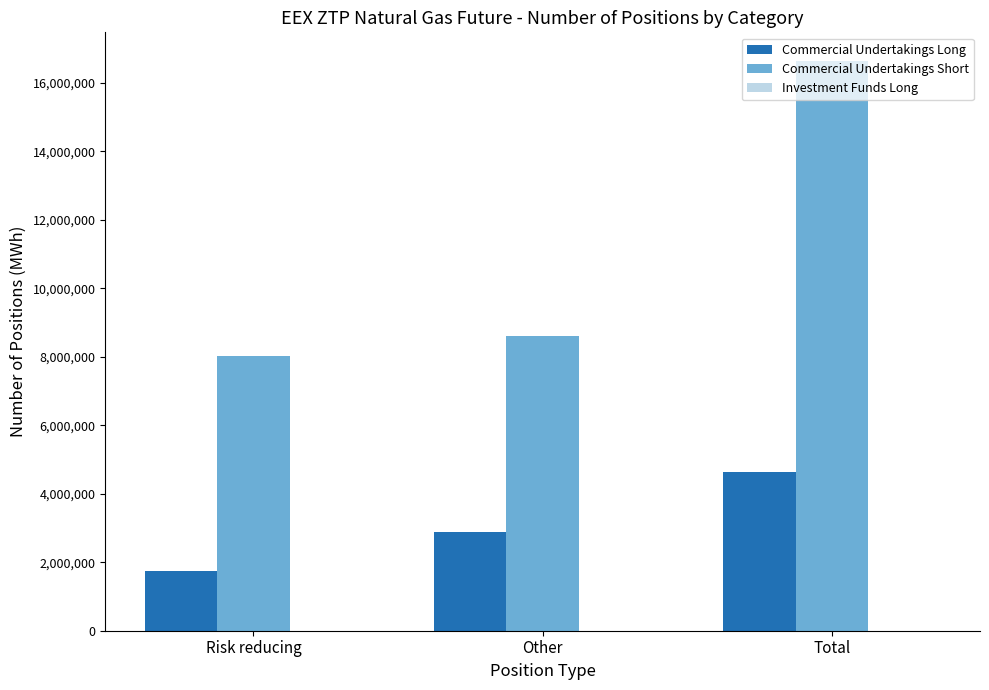

What position from the left is Total?

3